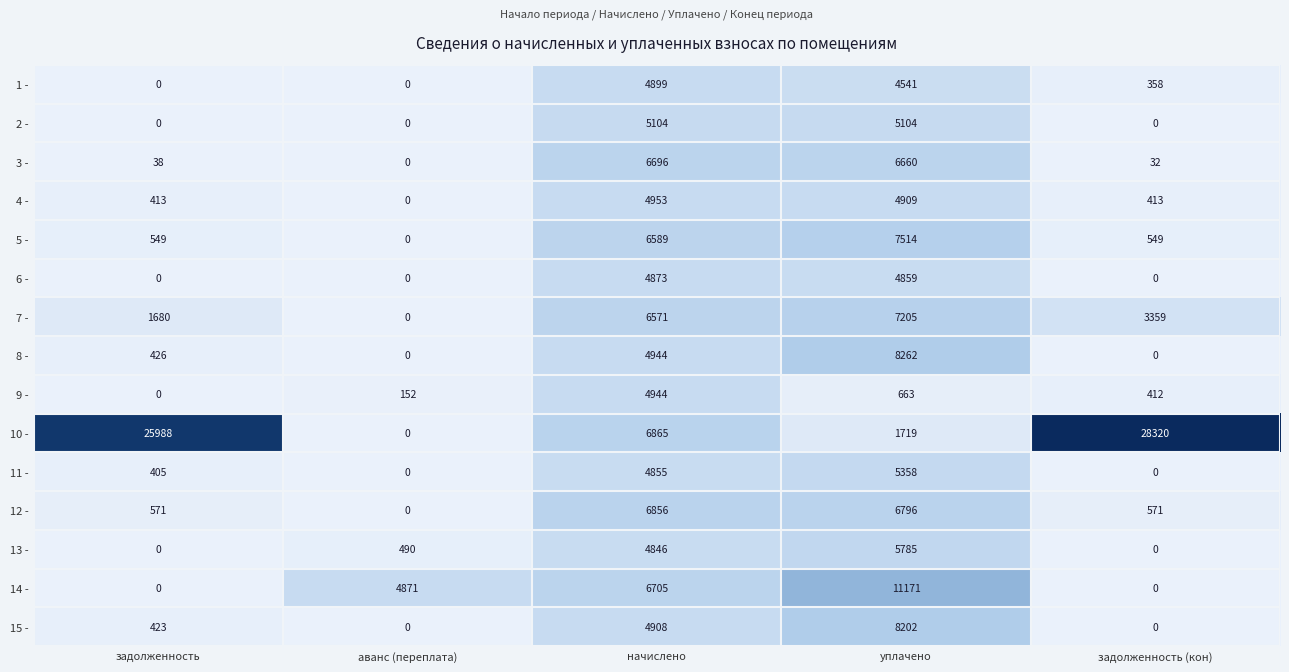

What is the total value across all series at задолженность?

30493